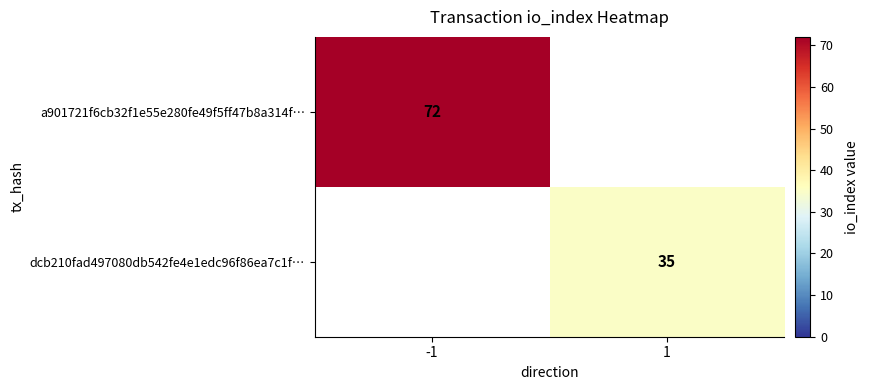

The a901721f6cb32f1e55e280fe49f5ff47b8a314f… series shows 72 at -1. True or false?

True